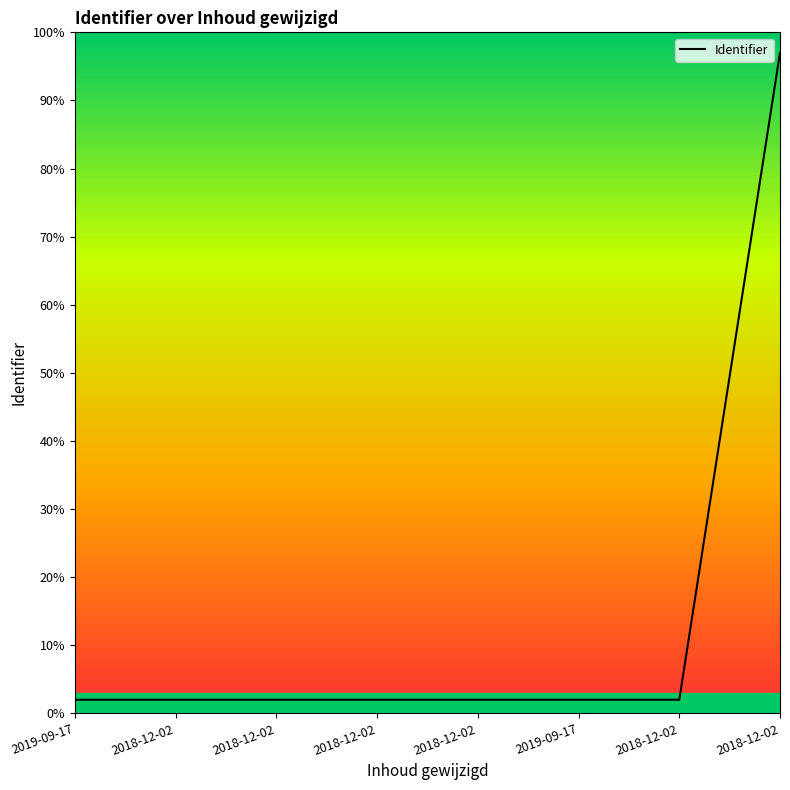

Count the number of data series in this chart.

1